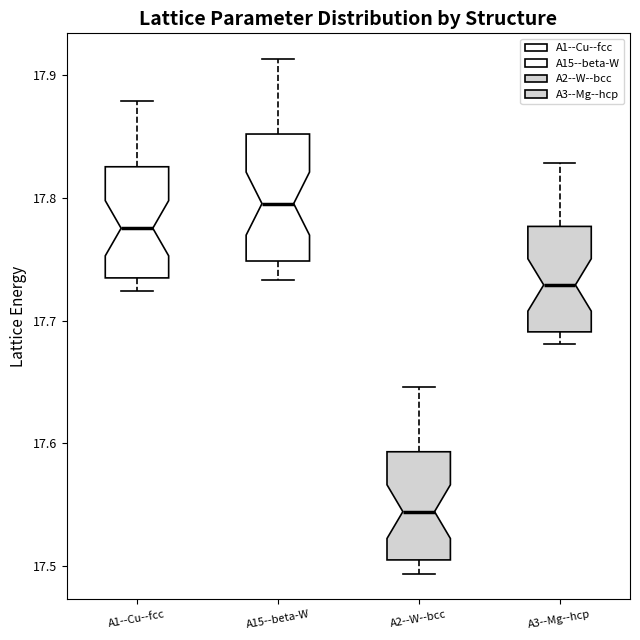

Reading left to right, transcribe this box plot: for each box, give where its median line is, the range the box spans, and where its two whiskers end, as read against the y-axis. The values are not printed on the chart, so give them approximately, as read against the axis.

A1--Cu--fcc: median 17.78, box 17.73 to 17.83, whiskers 17.72 to 17.88
A15--beta-W: median 17.80, box 17.75 to 17.85, whiskers 17.73 to 17.91
A2--W--bcc: median 17.54, box 17.50 to 17.59, whiskers 17.49 to 17.65
A3--Mg--hcp: median 17.73, box 17.69 to 17.78, whiskers 17.68 to 17.83